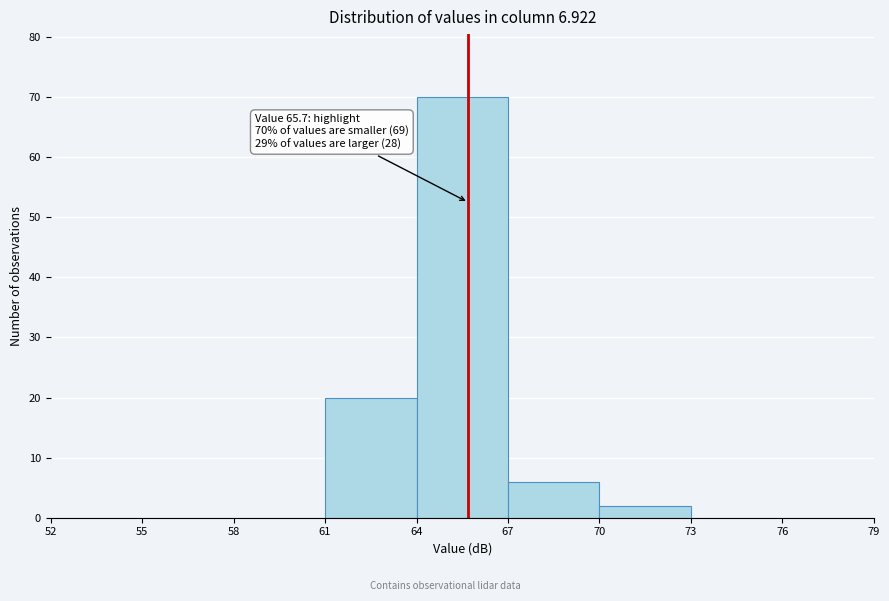

Over which range of the x-axis is the bar tallest?

64 to 67